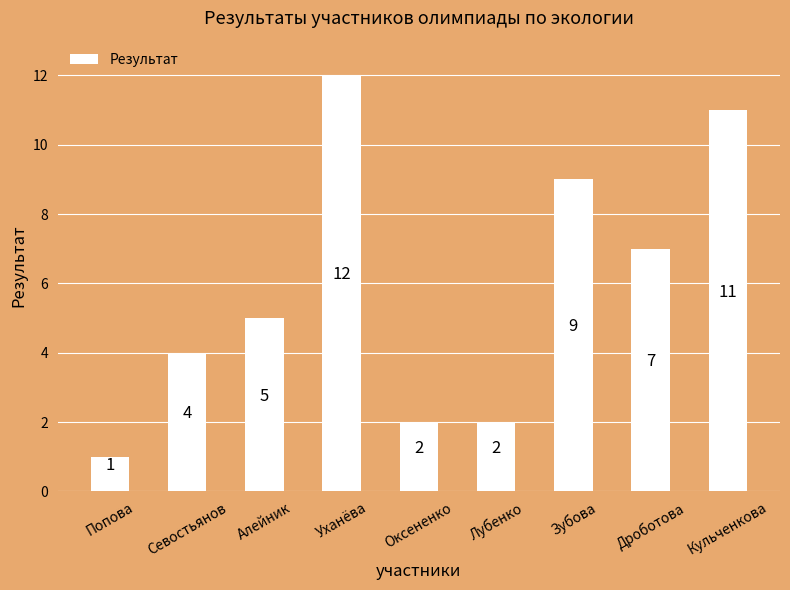

What is the minimum value shown in the chart?

1